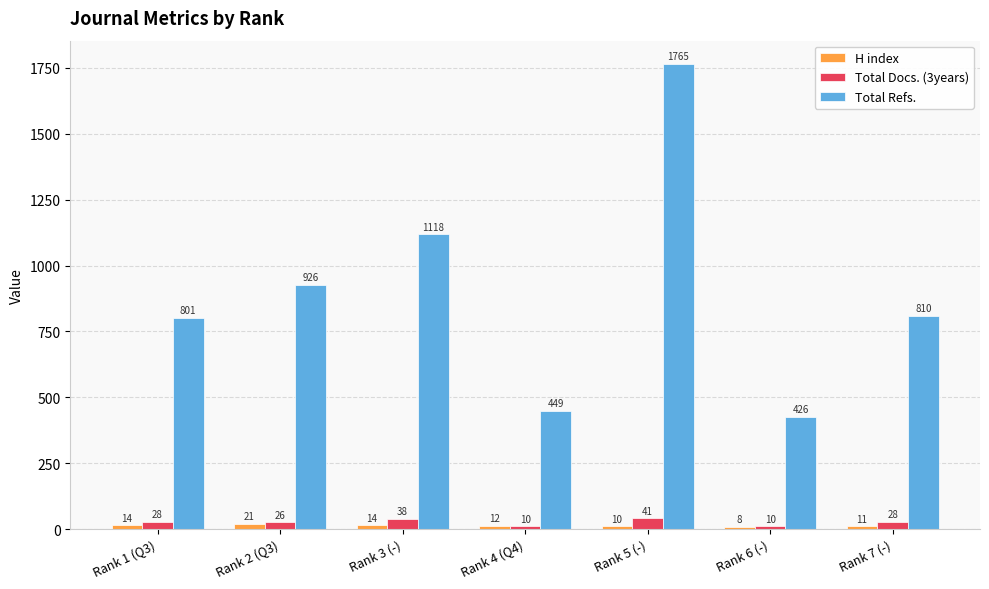

Are the bars grouped side by side (vs. stacked)?

Yes